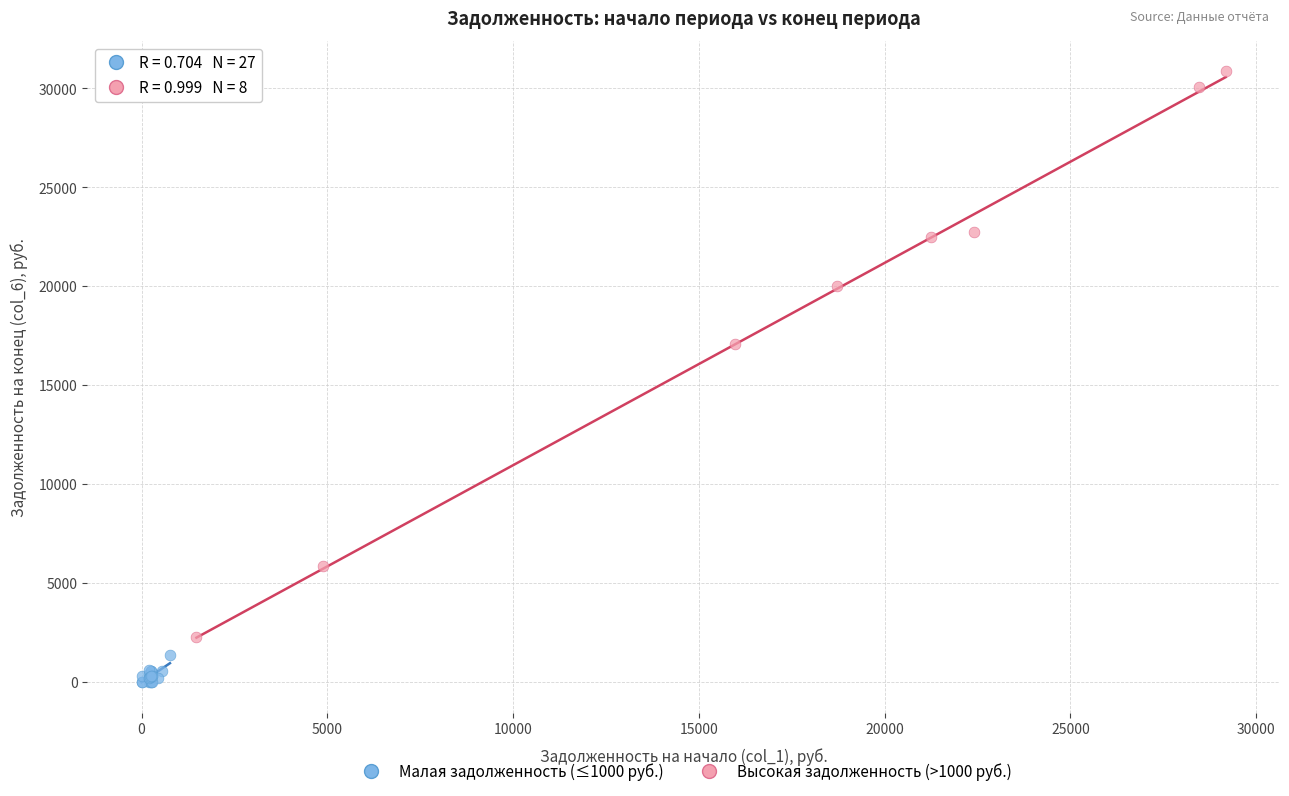

Which series has the largest Y range (max minus min)?

Высокая задолженность (>1000 руб.)